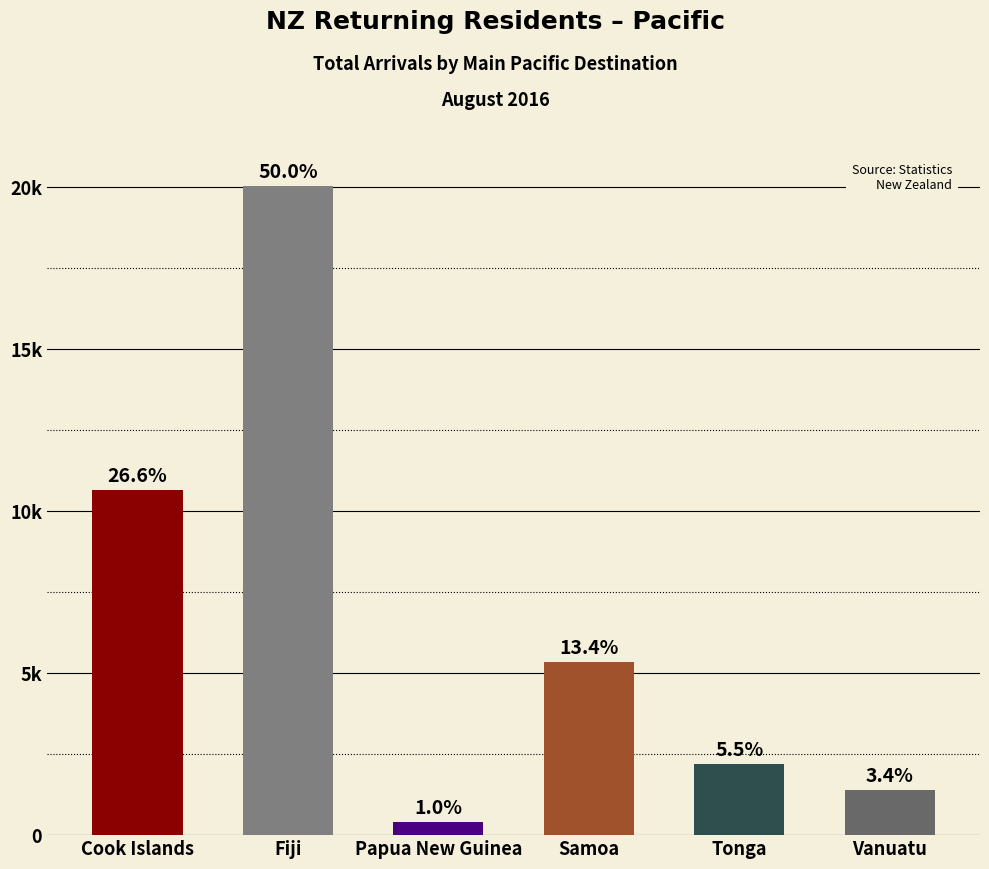

True or false: the data shows 2205 at Tonga.

True